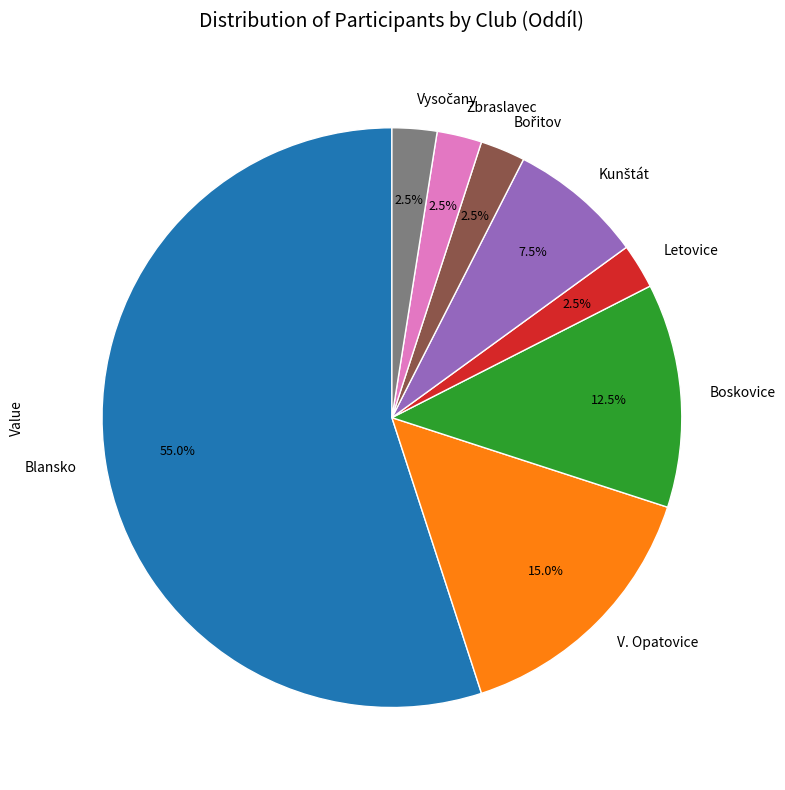

What is the largest slice in the pie chart?

Blansko